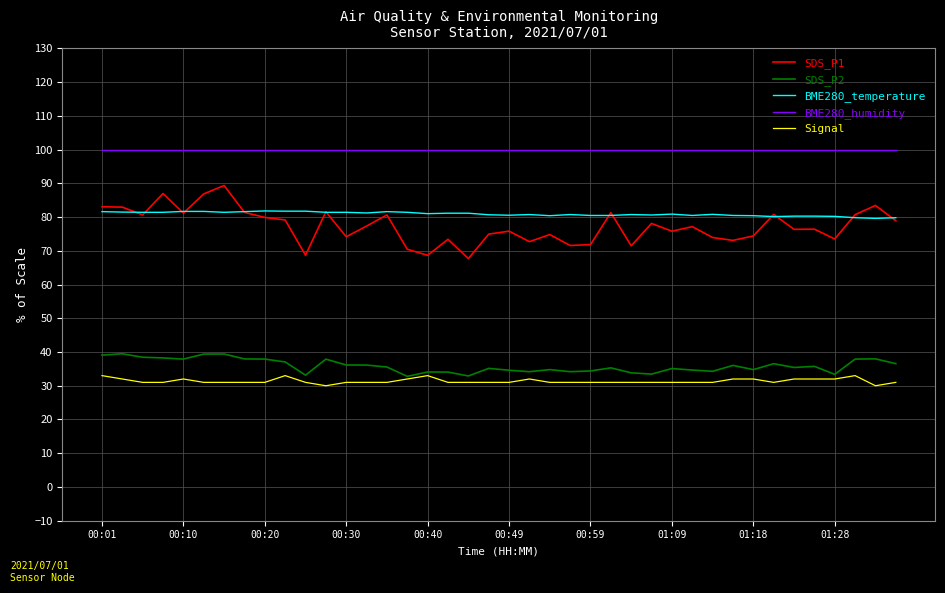

Which series has the largest total across all categories?

BME280_humidity